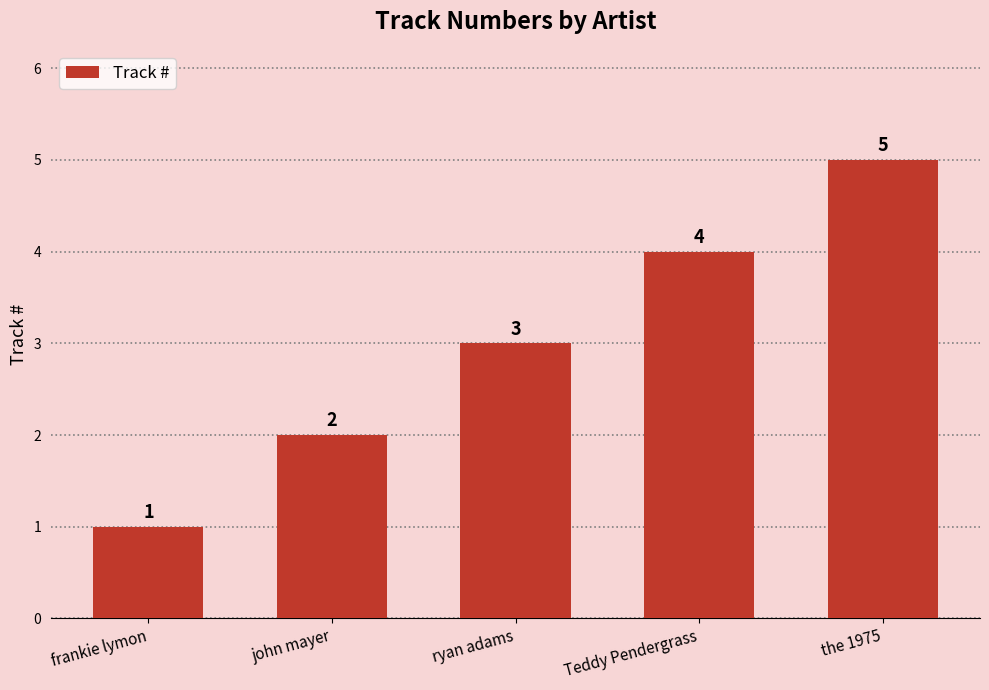

What is the greatest value displayed?

5